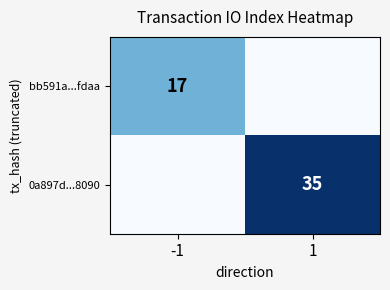

What is the difference between the 0a897d...8090 values at -1 and 1?

35